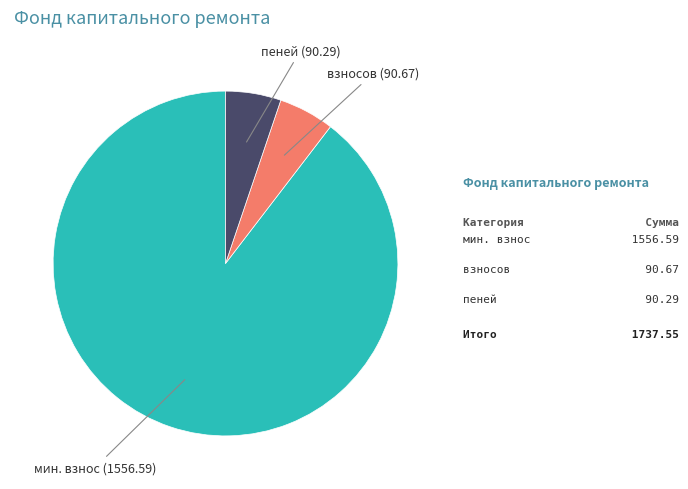

Between взносов and мин. взнос, which is larger?

мин. взнос